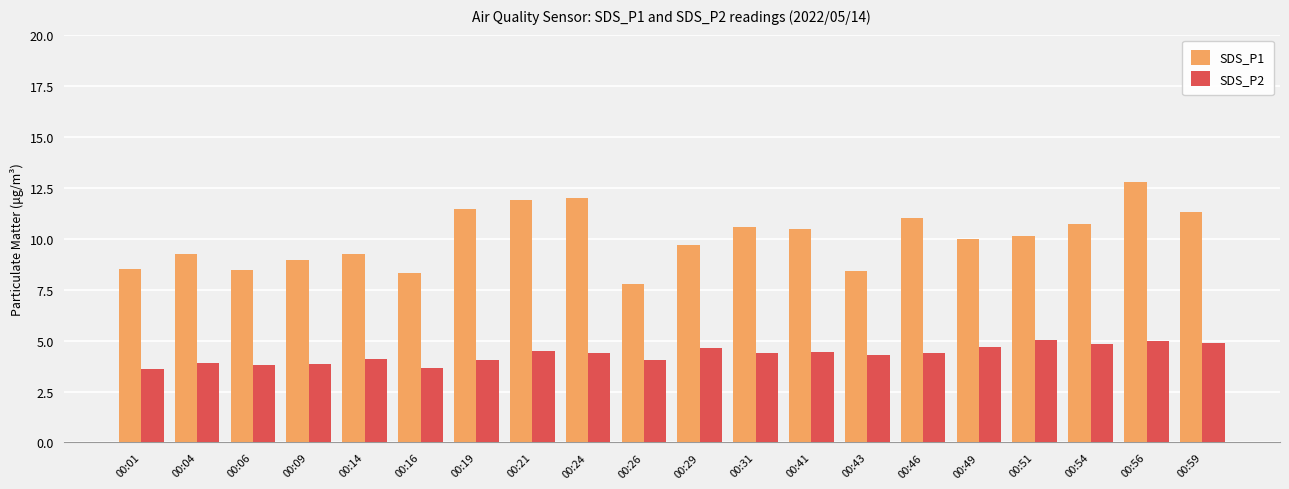

Rank the series by their average value, from lowest to highest.

SDS_P2, SDS_P1